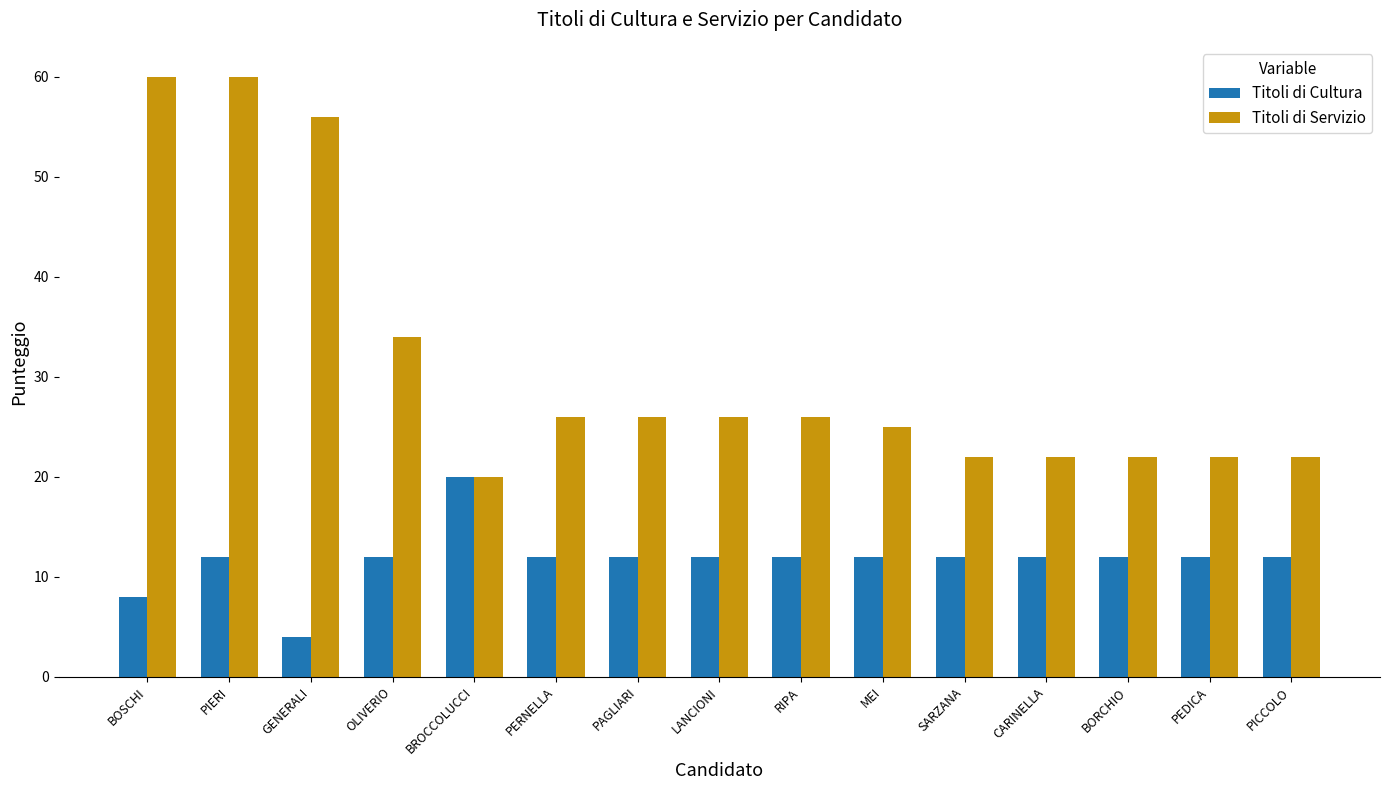

List the series in order of their overall mean, highest first.

Titoli di Servizio, Titoli di Cultura